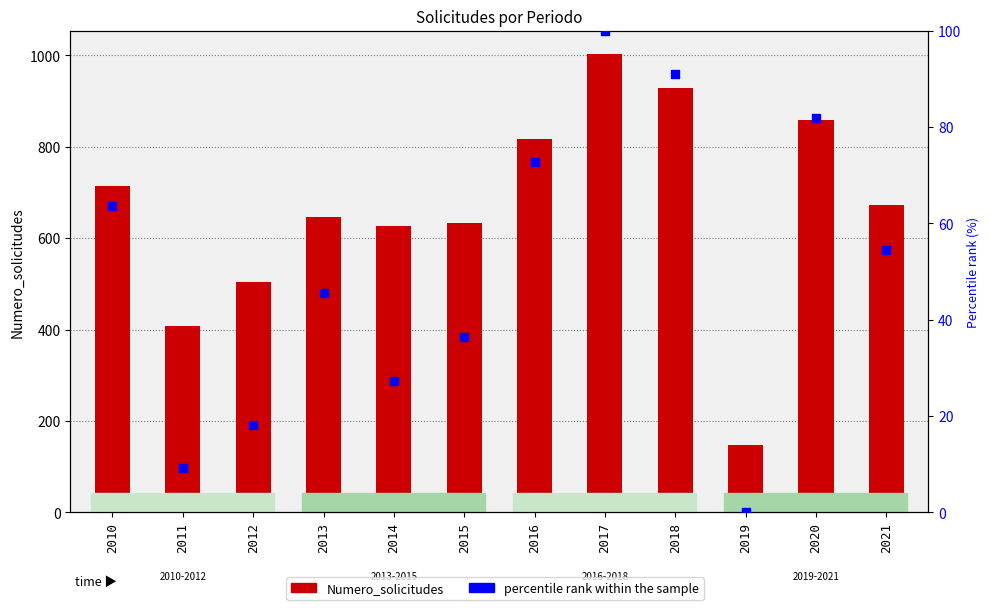

Which series has the largest Y range (max minus min)?

Numero_solicitudes